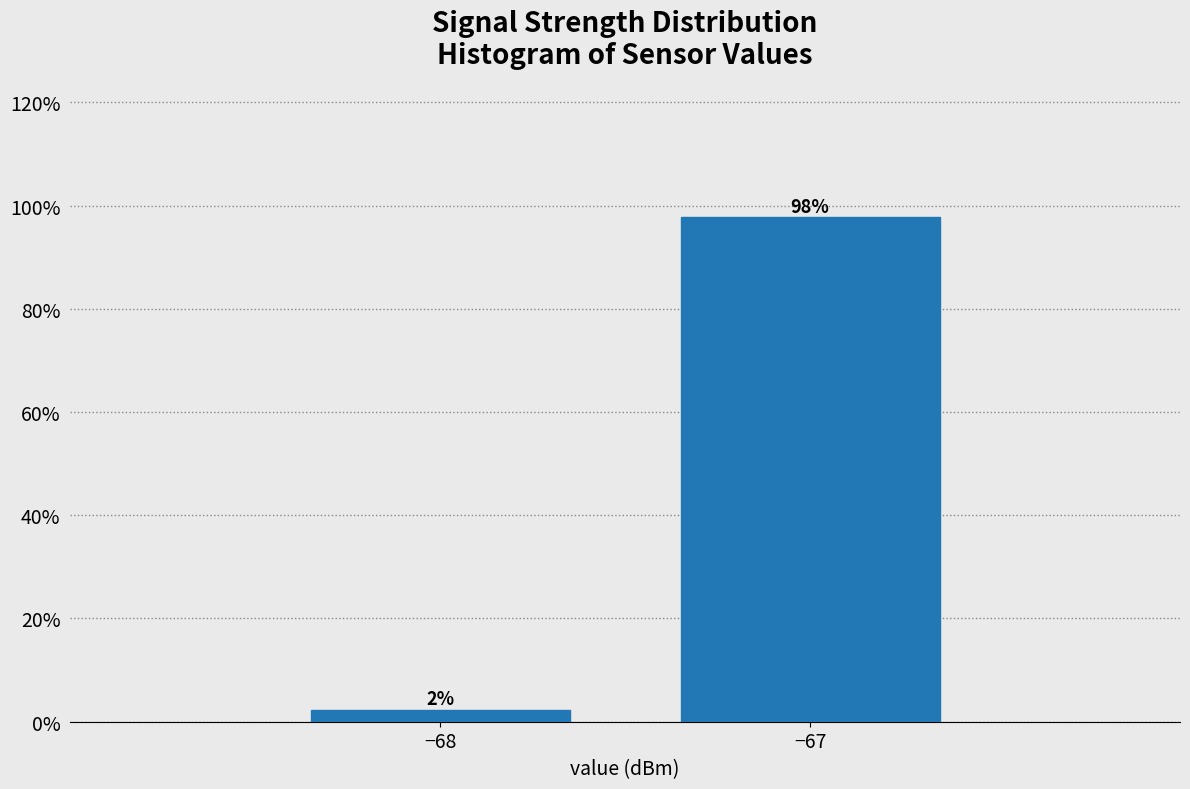

Read the value at −67.

97.7